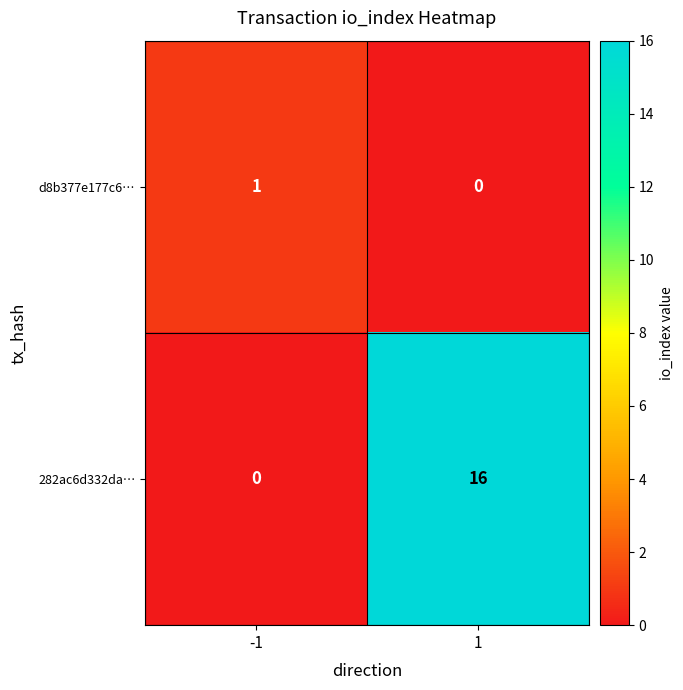

Is it true that d8b377e177c6… equals 1 at -1?

True